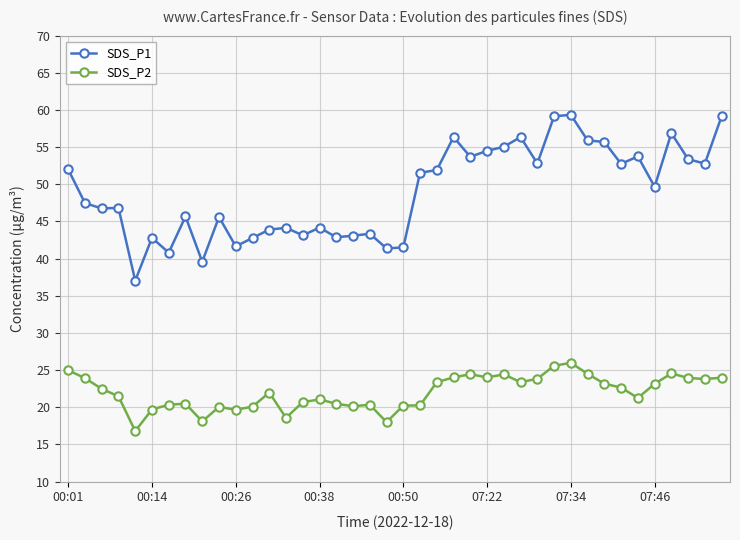

What is the value of the SDS_P1 point at the 29th from the left?

52.8